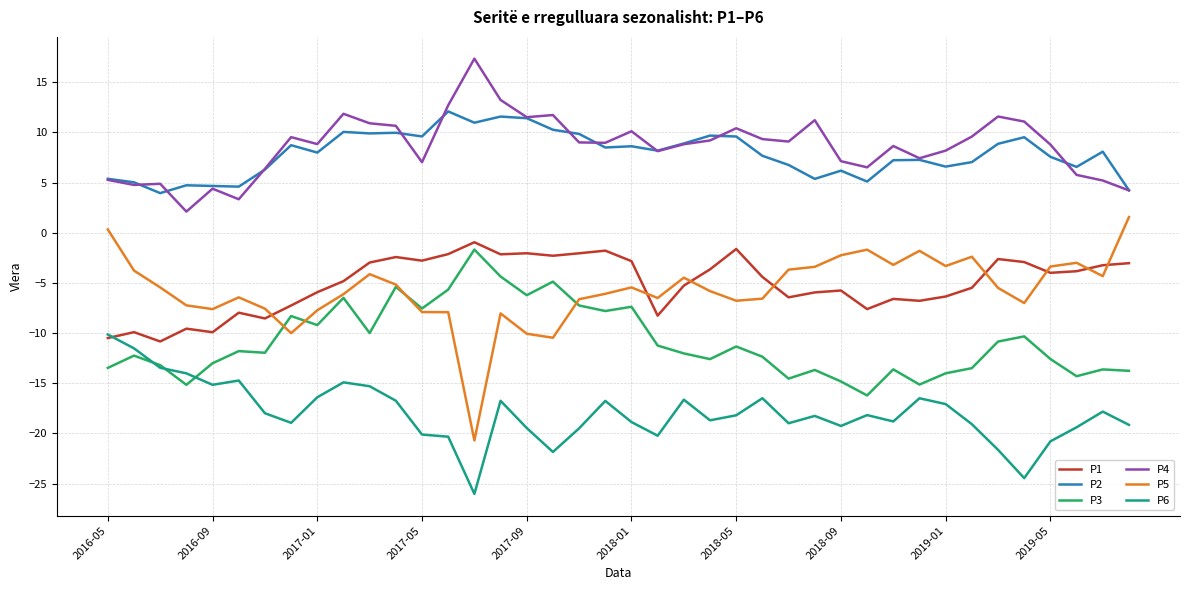

What is the average value of the P2 series?

7.9